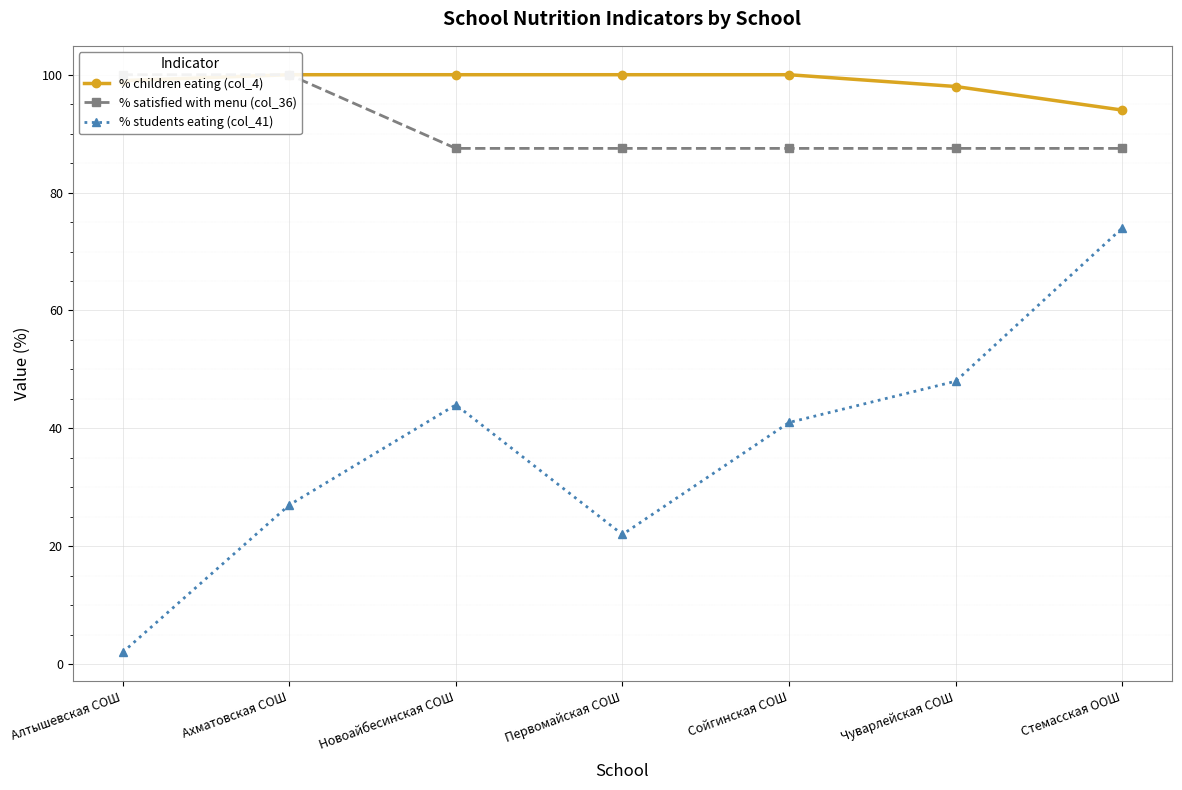

How many distinct data groups are displayed?

3